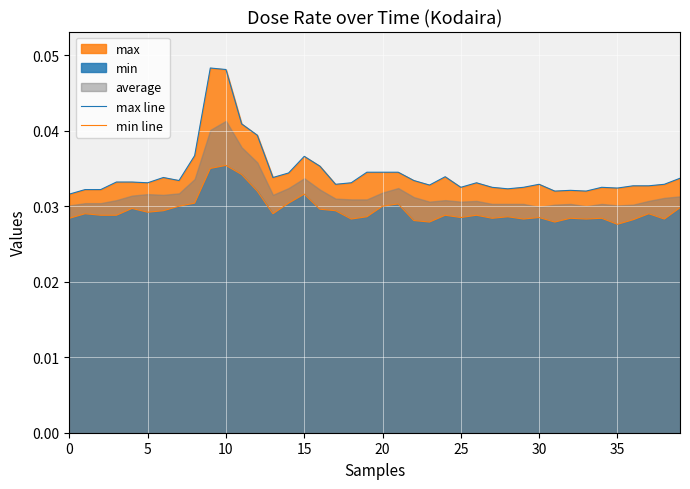

What is the sum of the max line values at 16 and 29?

0.1